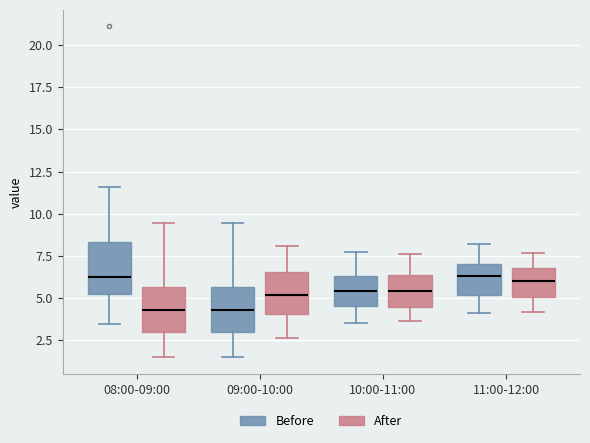

Where is the upper edge of the box for 09:00-10:00 (Before) on the y-axis? The values are not printed on the chart, so give them approximately, as read against the axis.

5.5